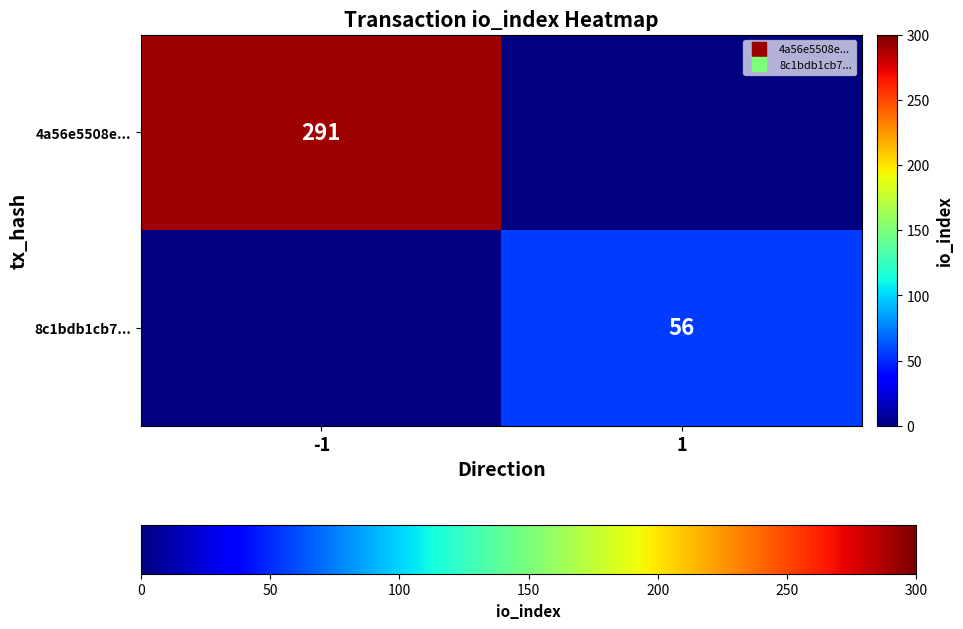

Where is 4a56e5508e... nearest to the value 291?

-1